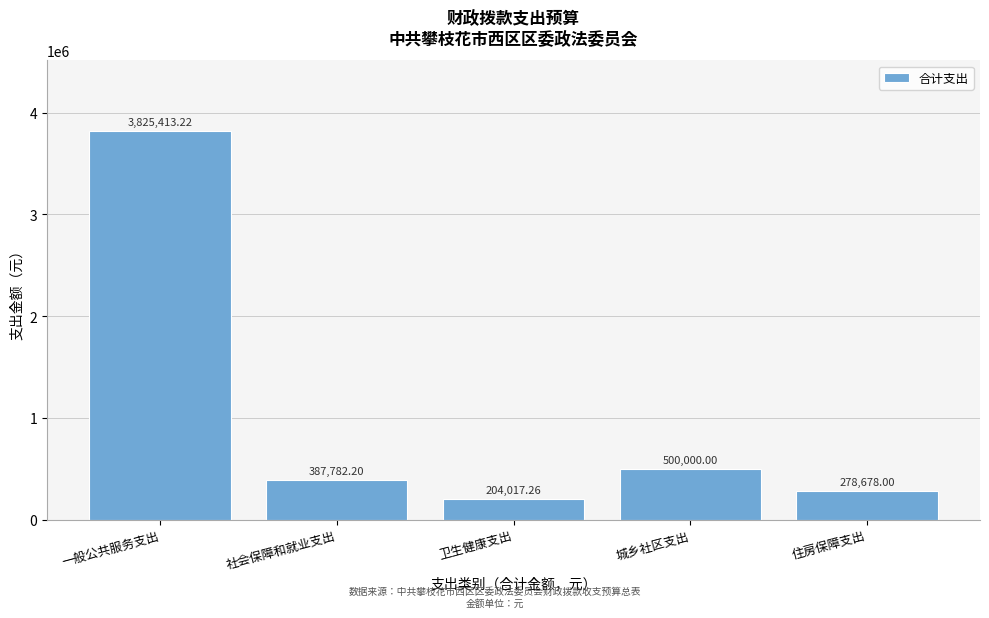

List the labels in order of value, largest first.

一般公共服务支出, 城乡社区支出, 社会保障和就业支出, 住房保障支出, 卫生健康支出